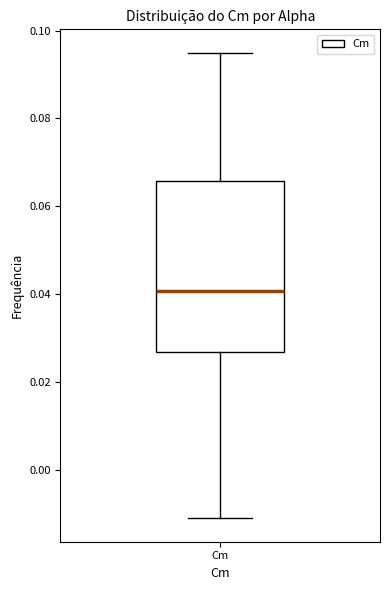

Transcribe this box plot: give where the median line is, the range the box spans, and where the two whiskers end, as read against the y-axis. The values are not printed on the chart, so give them approximately, as read against the axis.

median 0.040, box 0.026 to 0.066, whiskers -0.012 to 0.096